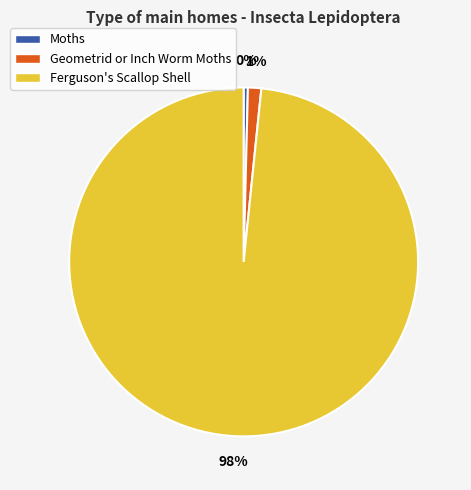

The Geometrid or Inch Worm Moths slice represents 1% of the pie. True or false?

True